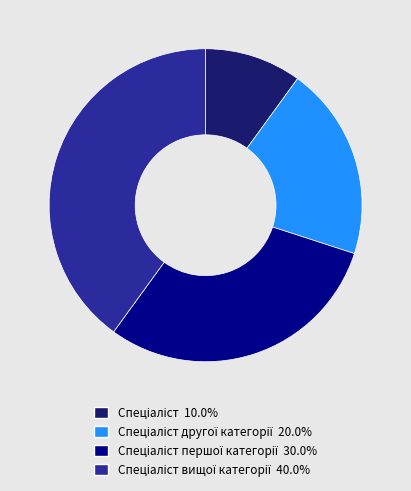

Is there any slice that represents more than half of the pie?

No